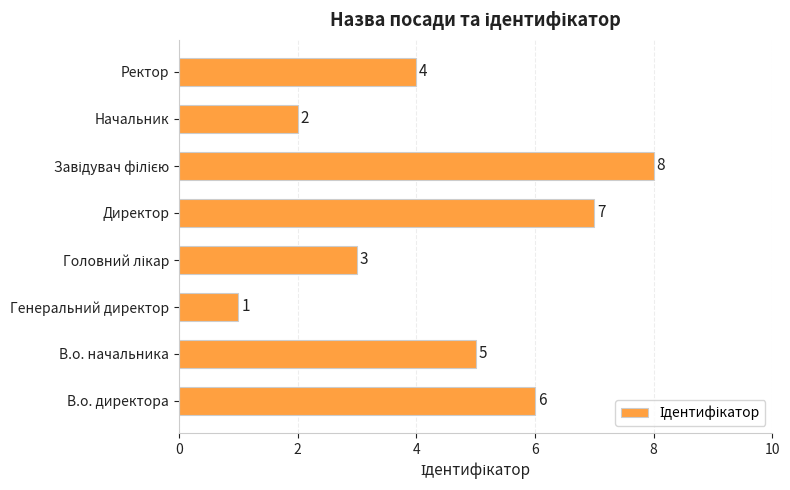

The chart shows a value of 7 at Ректор. True or false?

False